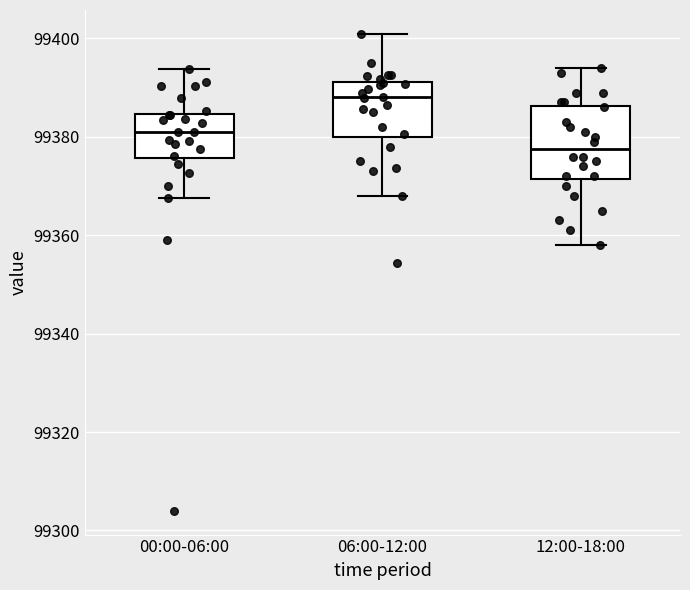

Reading left to right, read every box against the y-axis: the position of its median line, the range the box covers, and the ends of its whiskers. The values are not printed on the chart, so give them approximately, as read against the axis.

00:00-06:00: median 99380, box 99376 to 99384, whiskers 99368 to 99394
06:00-12:00: median 99388, box 99380 to 99392, whiskers 99368 to 99400
12:00-18:00: median 99378, box 99372 to 99386, whiskers 99358 to 99394